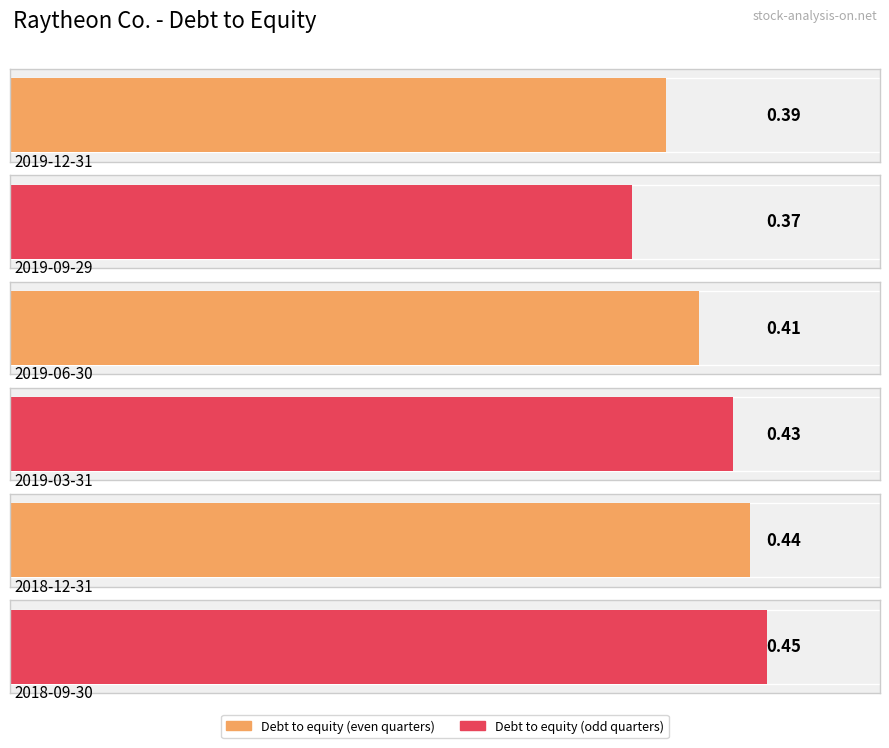

Which has a higher value, 2019-03-31 or 2019-06-30?

2019-03-31